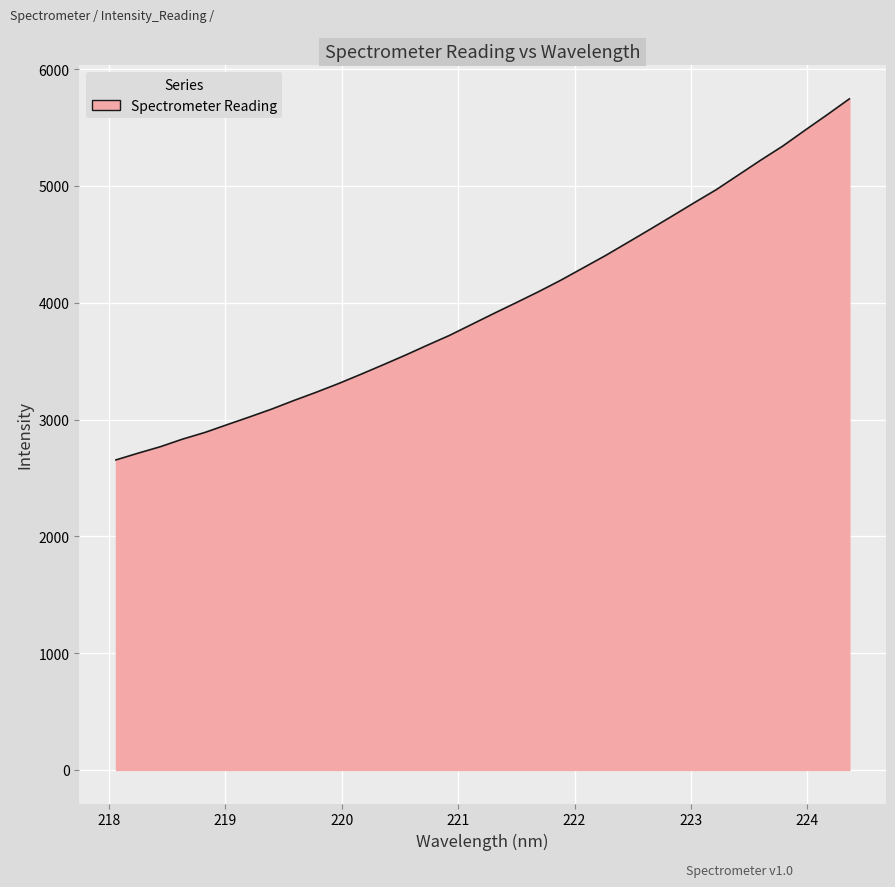

What is the greatest value displayed?

5745.5